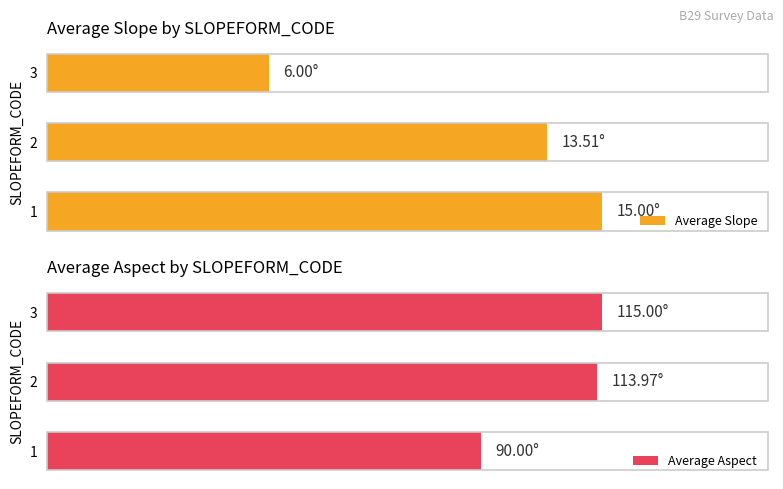

What is the value of the Average Slope bar at the 2nd from the left?

13.5